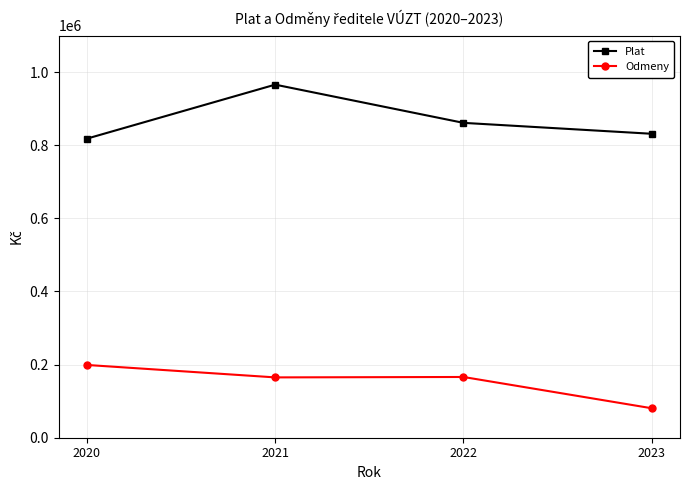

True or false: Plat and Odmeny intersect in this chart.

False